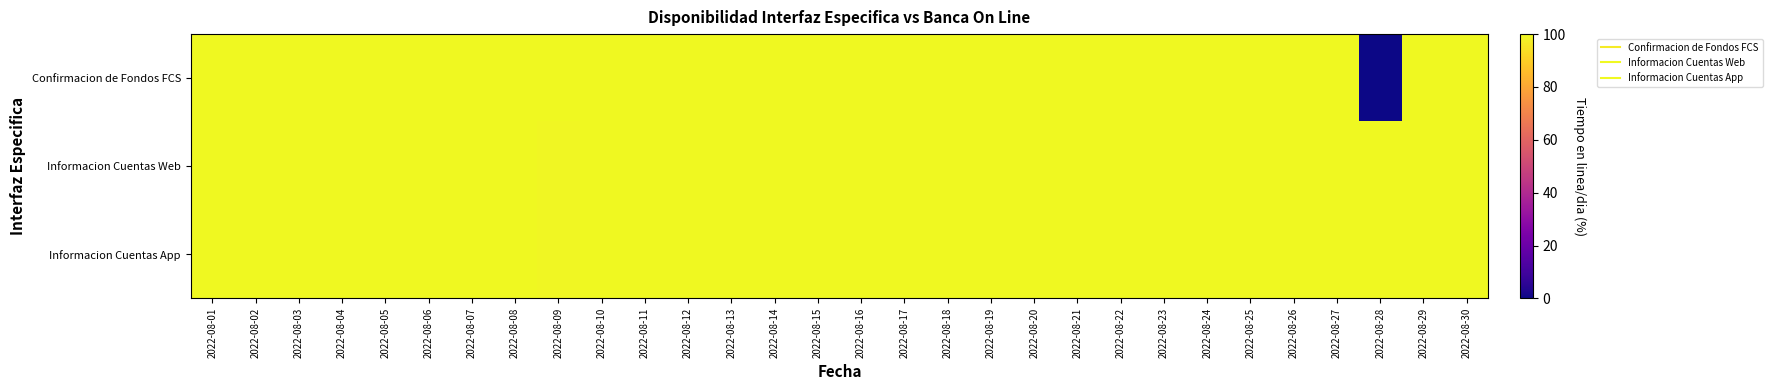

Count the number of categories in the chart.

30